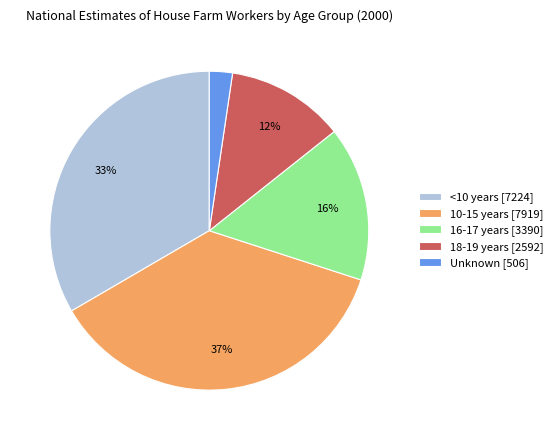

Which has a higher value, <10 years [7224] or Unknown [506]?

<10 years [7224]